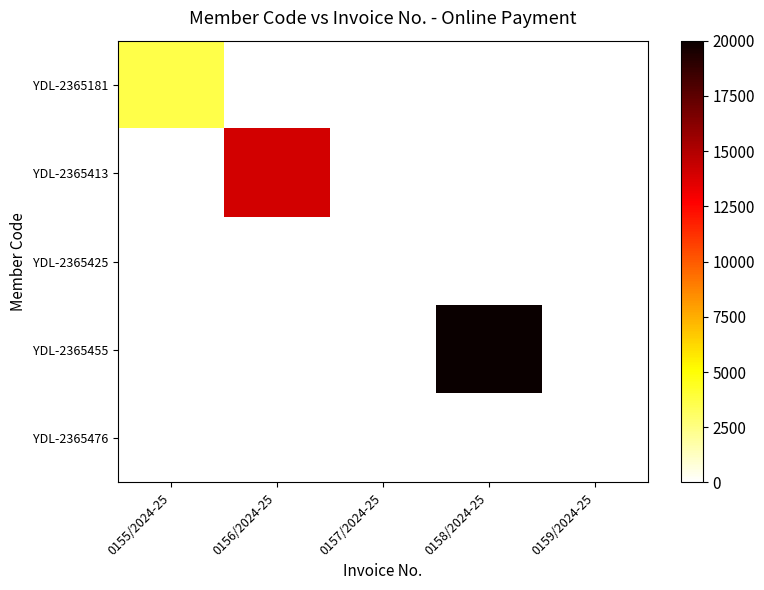

How many series are shown in this chart?

5